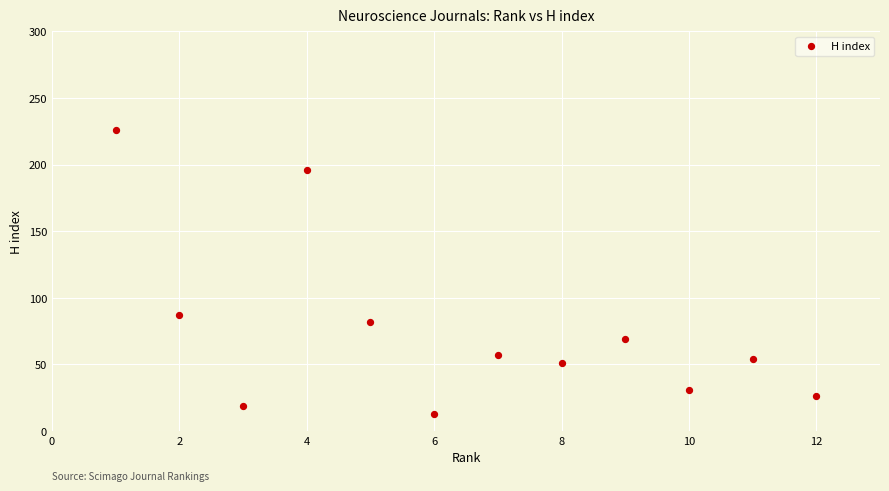

What is the range of Y values (max minus min)?

213